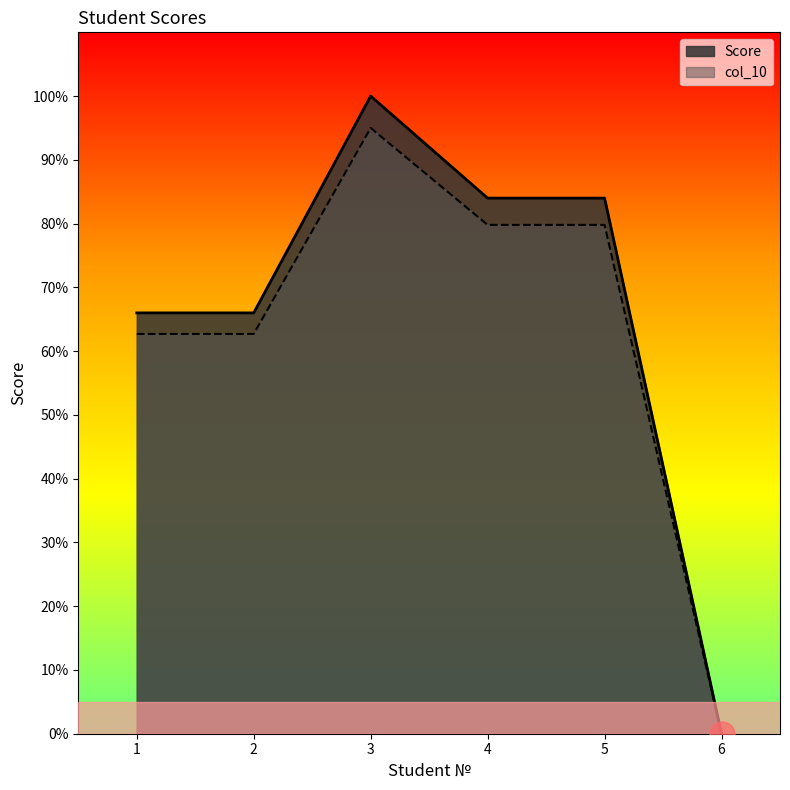

How many positive values does the Score series have?

5